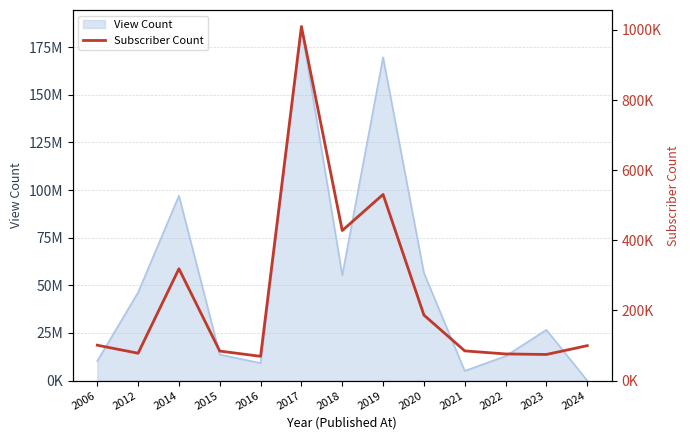

At which category does the data reach its first local peak?

2014